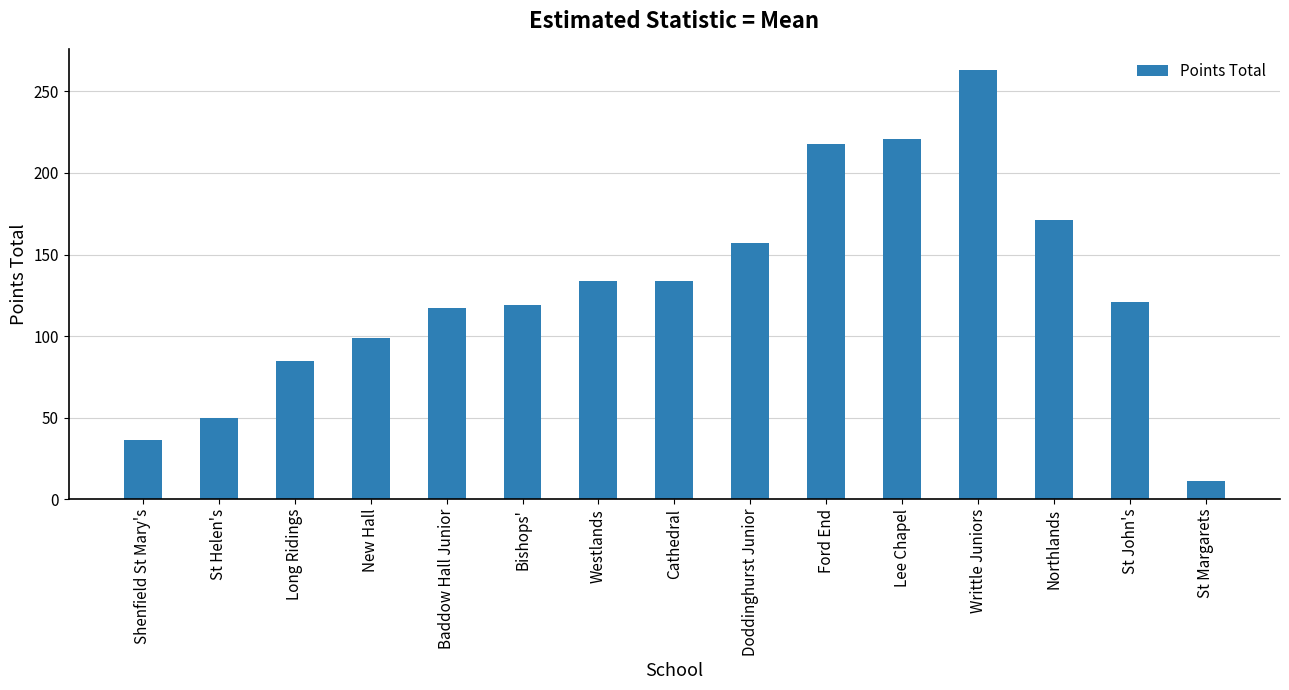

Is it true that the value at Bishops' is 119?

True